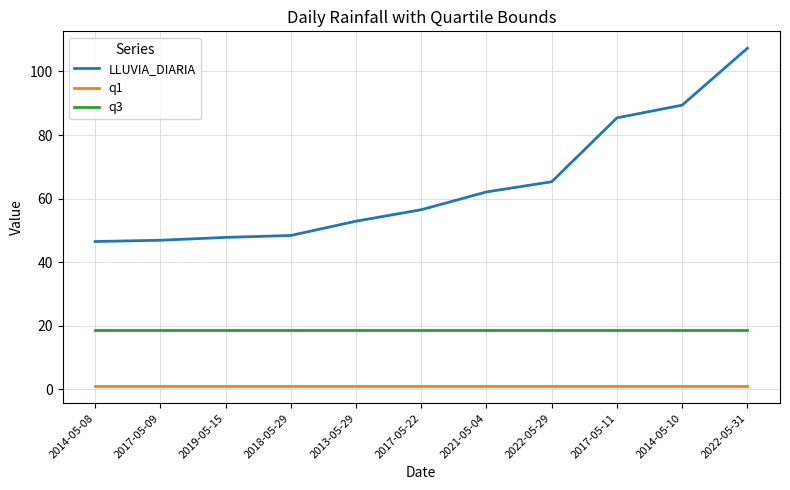

True or false: q1 and LLUVIA_DIARIA intersect in this chart.

False